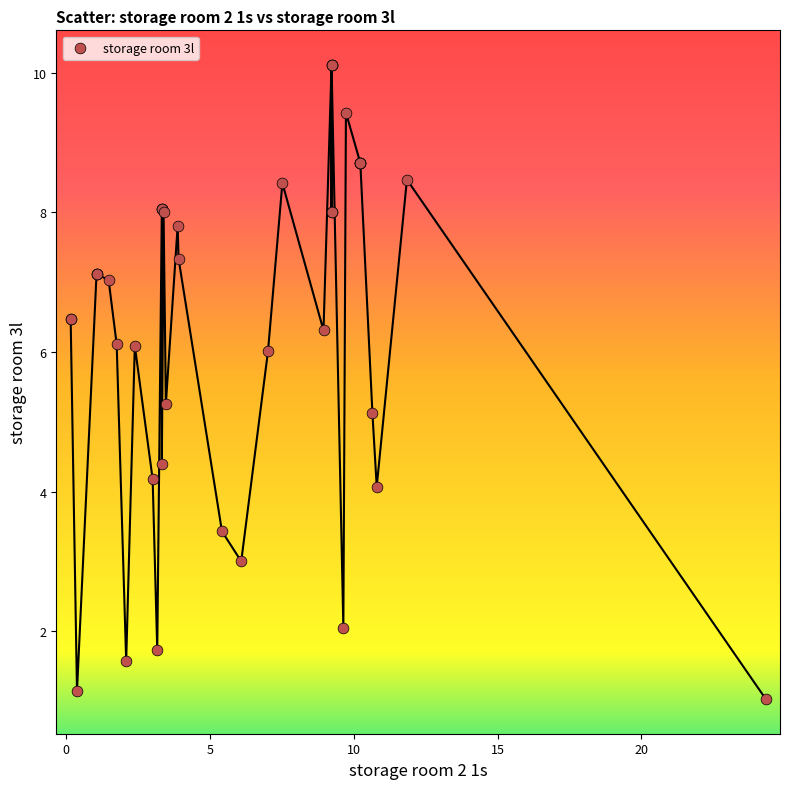

What Y value in the scatter plot is closest to 5?

5.1